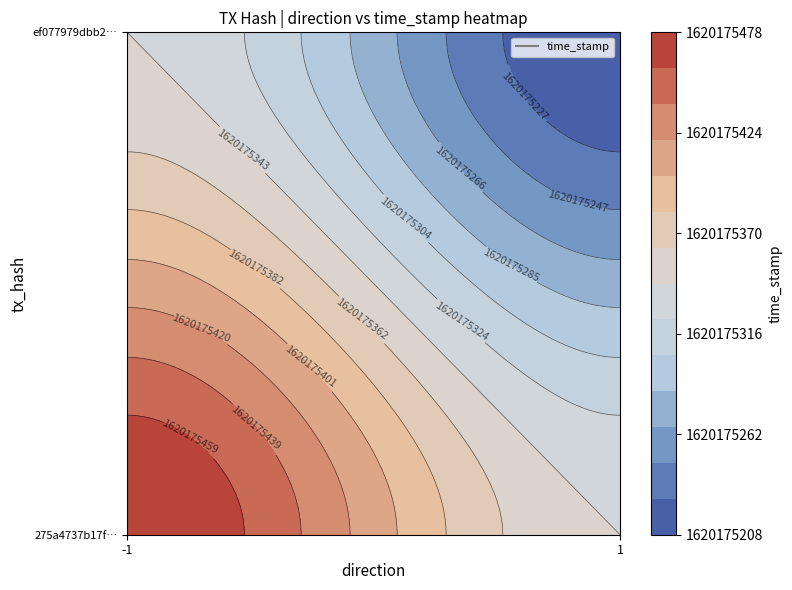

Between direction and time_stamp, which is larger?

time_stamp